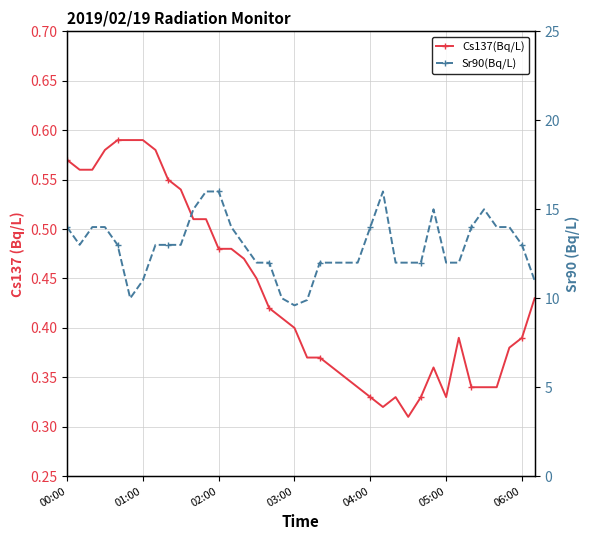

True or false: Cs137(Bq/L) and Sr90(Bq/L) cross at least once.

False